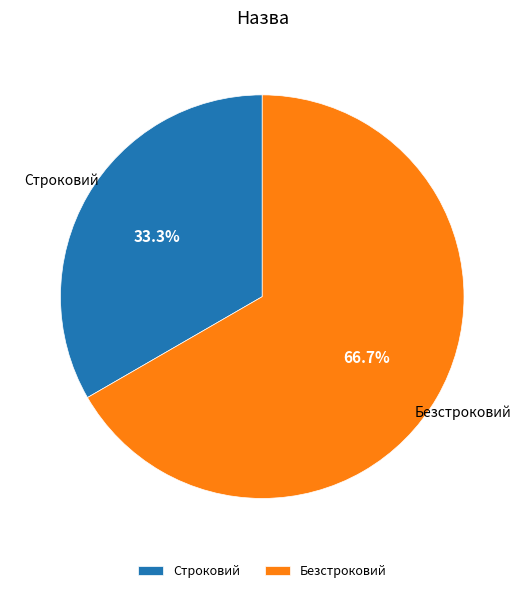

Is the sum of Безстроковий and Строковий greater than half?

Yes